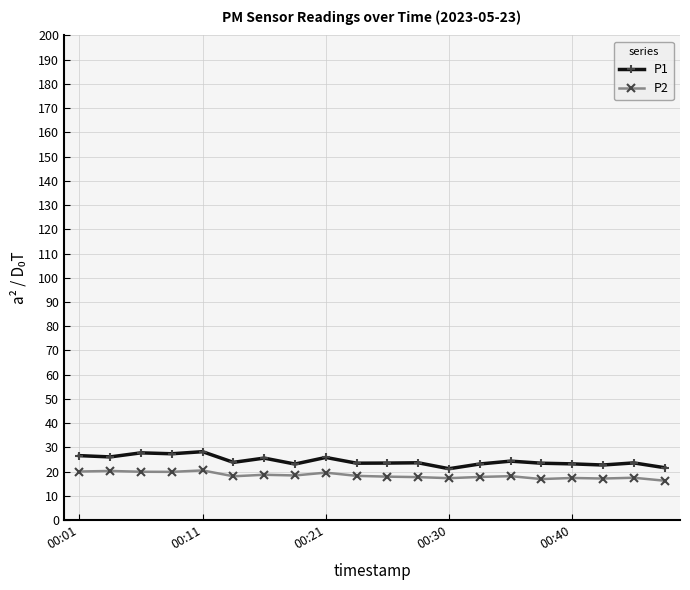

Does the chart have visible grid lines?

Yes